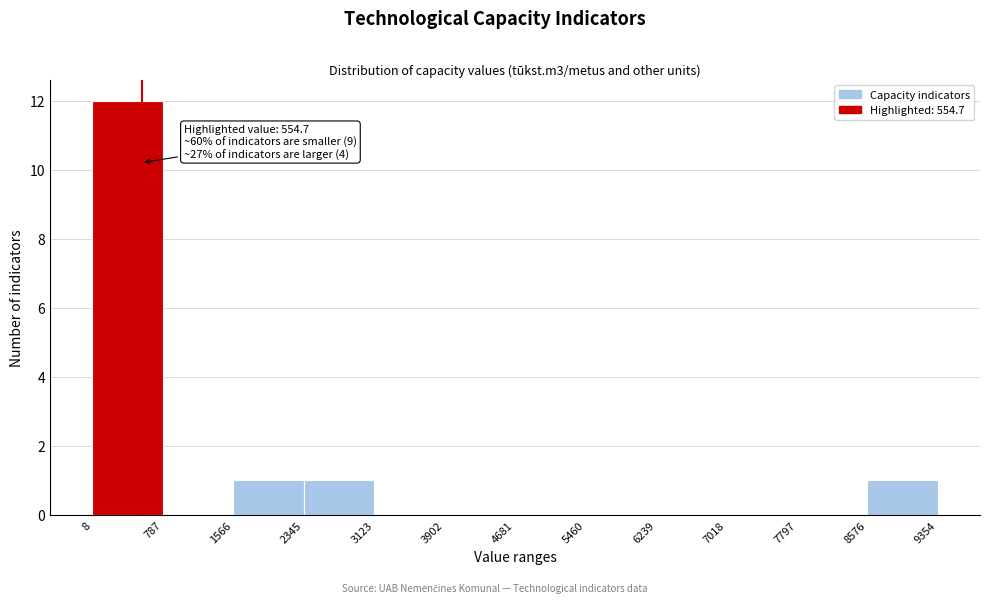

Which range on the x-axis has the tallest bar?

8 to 787